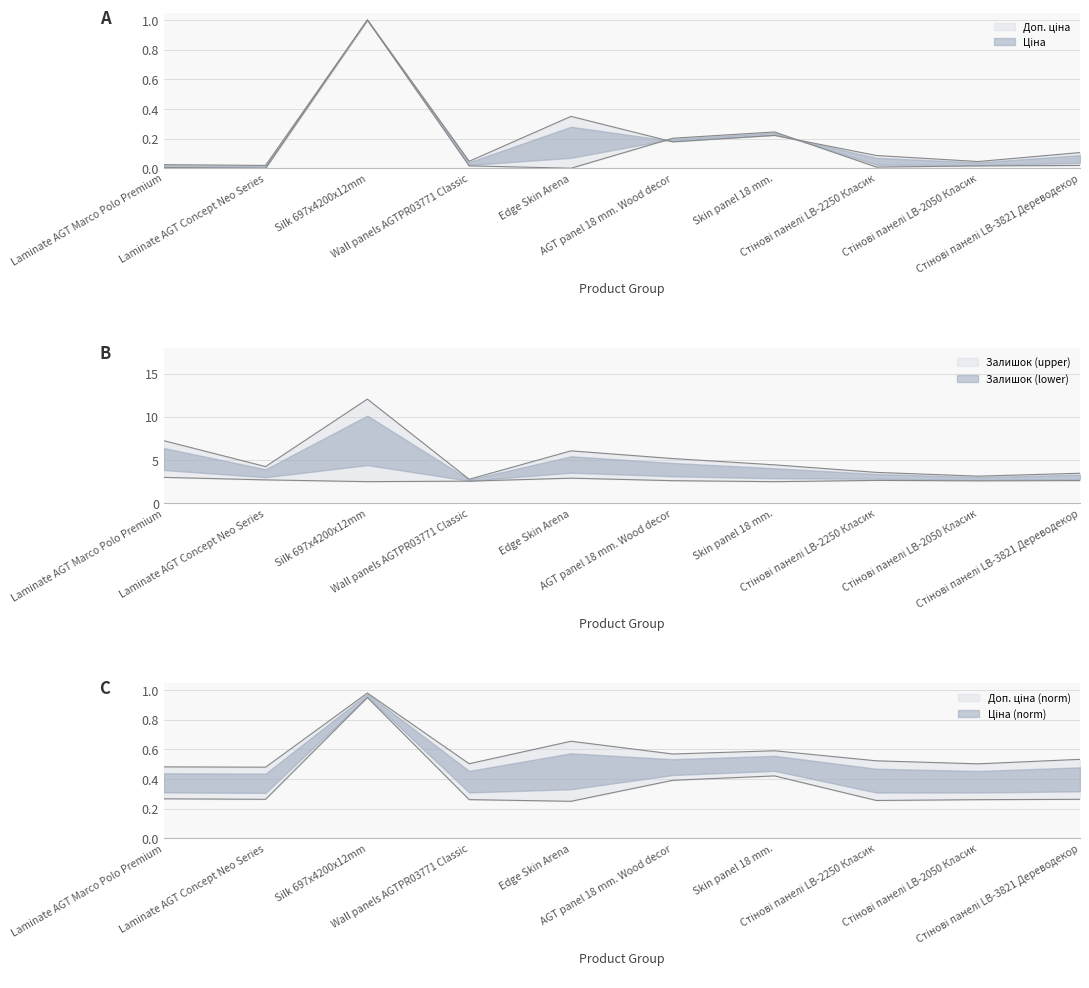

In Доп. ціна, how many points are higher than both neighbors (excluding endpoints)?

3